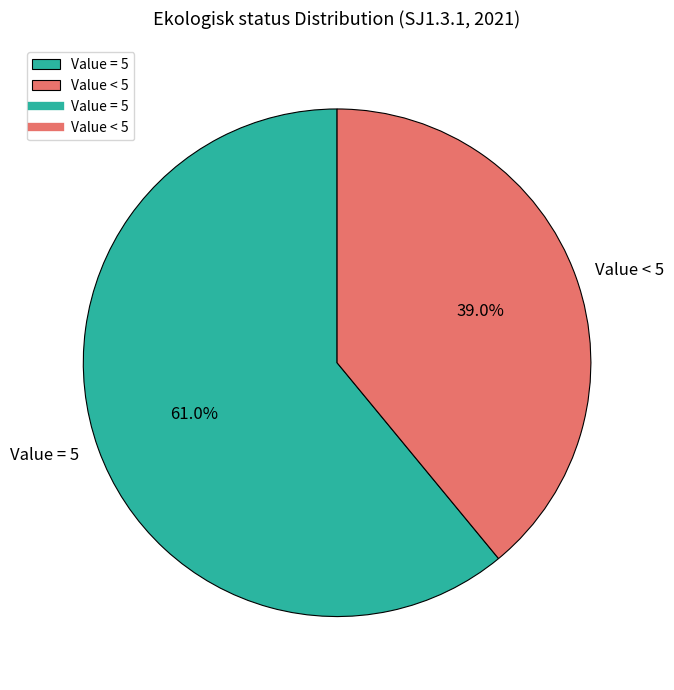

What is the ratio of the value at Value < 5 to the value at Value = 5?

0.6